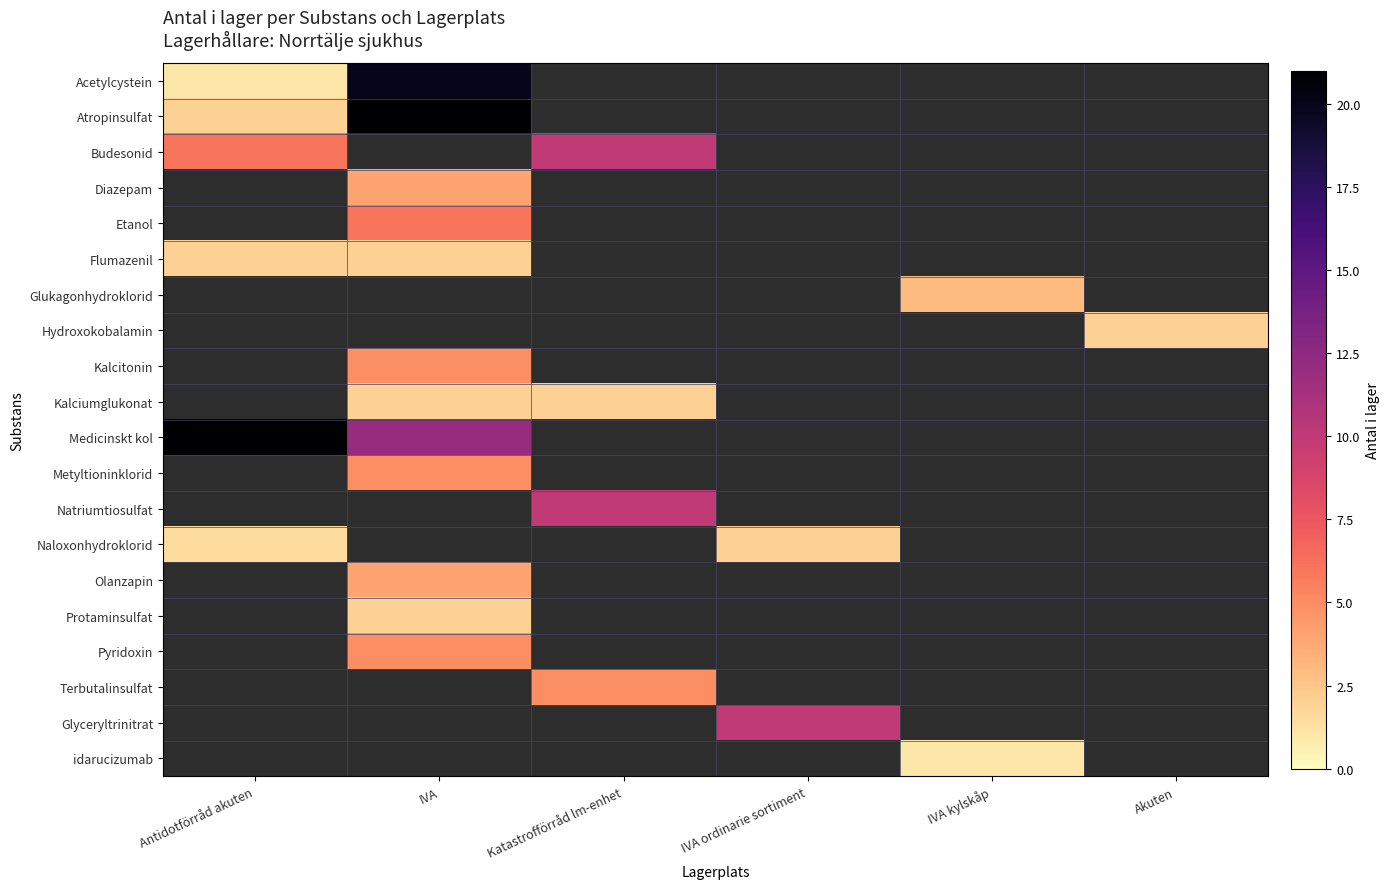

How many positive values does the Pyridoxin series have?

1